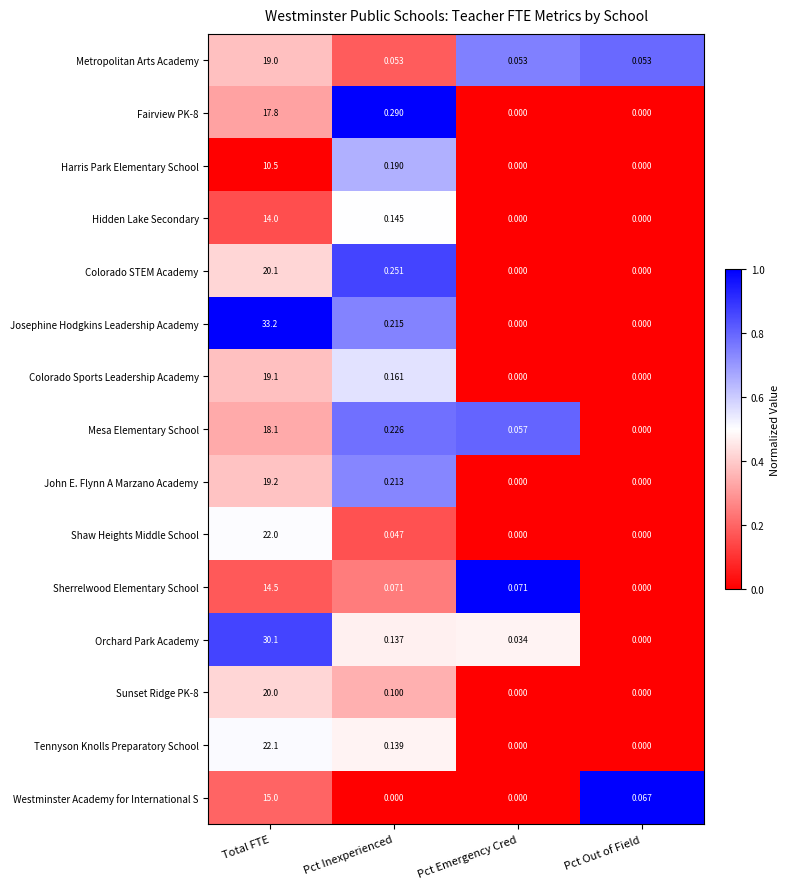

Which series has the largest range (max minus min)?

Josephine Hodgkins Leadership Academy